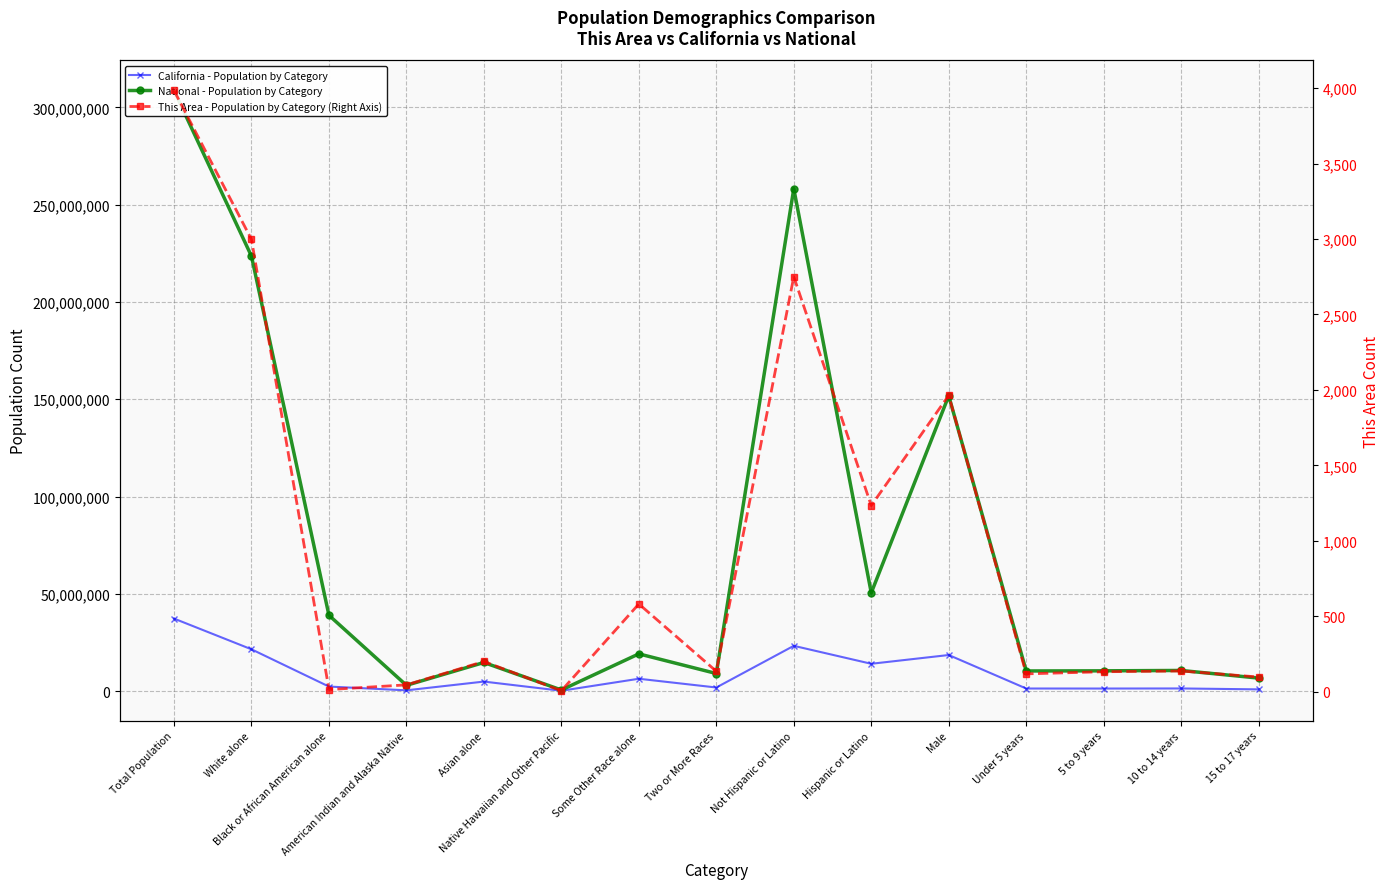

Which label corresponds to the smallest value in the chart?

Native Hawaiian and Other Pacific